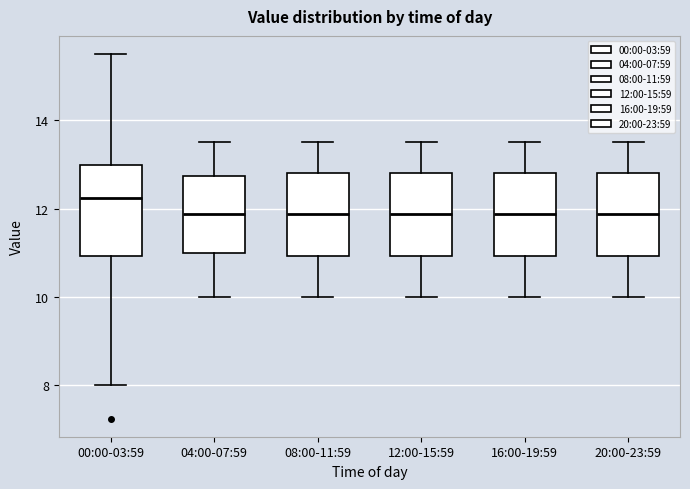

Reading left to right, transcribe this box plot: for each box, give where its median line is, the range the box spans, and where its two whiskers end, as read against the y-axis. The values are not printed on the chart, so give them approximately, as read against the axis.

00:00-03:59: median 12.2, box 11.0 to 13.0, whiskers 8.0 to 15.6
04:00-07:59: median 11.8, box 11.0 to 12.8, whiskers 10.0 to 13.6
08:00-11:59: median 11.8, box 11.0 to 12.8, whiskers 10.0 to 13.6
12:00-15:59: median 11.8, box 11.0 to 12.8, whiskers 10.0 to 13.6
16:00-19:59: median 11.8, box 11.0 to 12.8, whiskers 10.0 to 13.6
20:00-23:59: median 11.8, box 11.0 to 12.8, whiskers 10.0 to 13.6